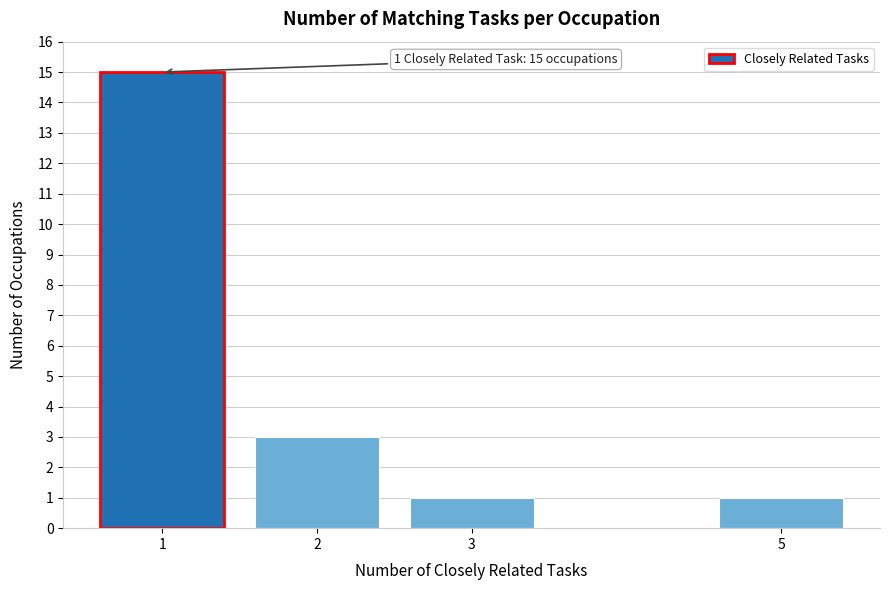

Reading right to left, extract all data points from this chart.

5=1	3=1	2=3	1=15